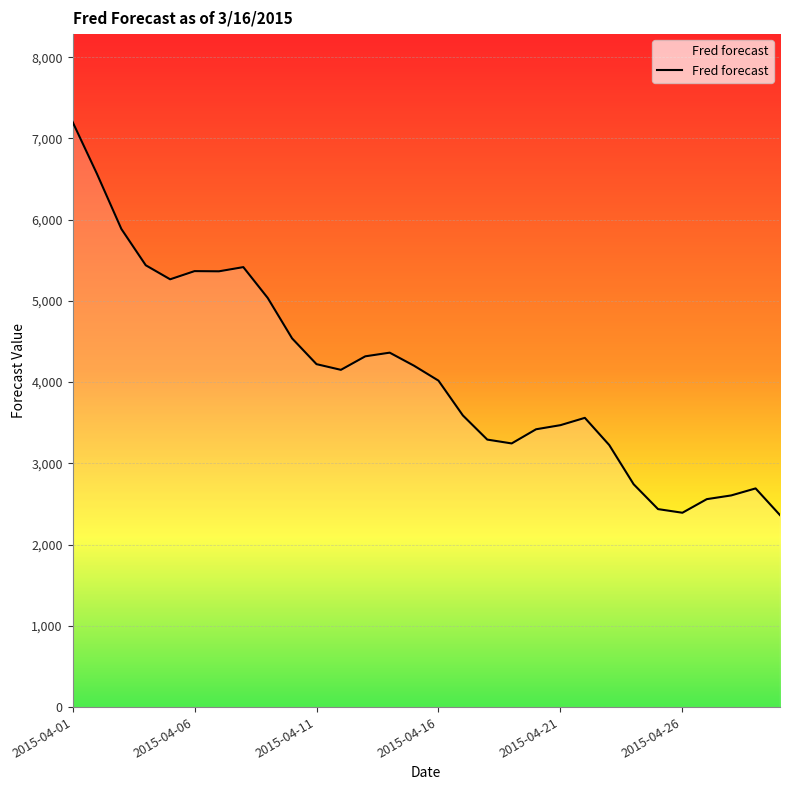

What is the greatest value displayed?

7203.1